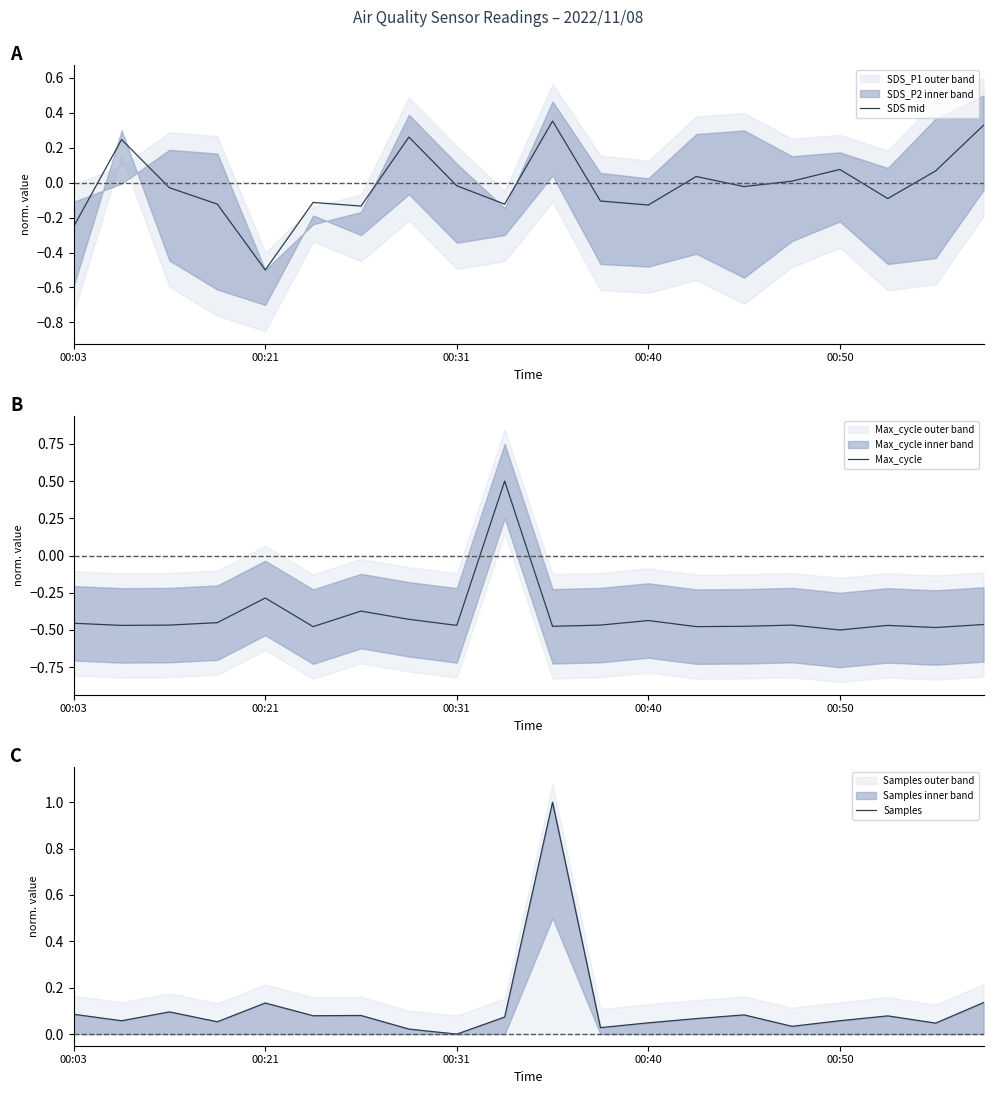

Which series has the largest range (max minus min)?

Max_cycle